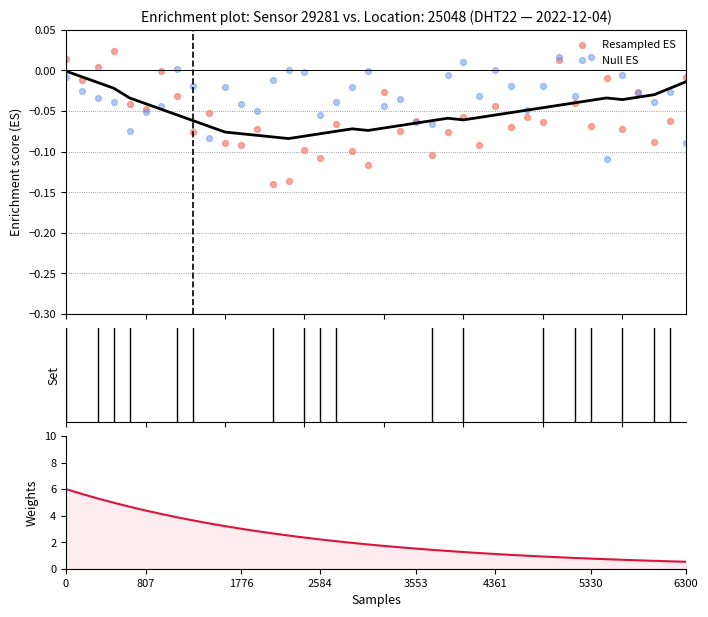

Is the value of Null ES at 8 greater than the value of Resampled ES at 15?

Yes